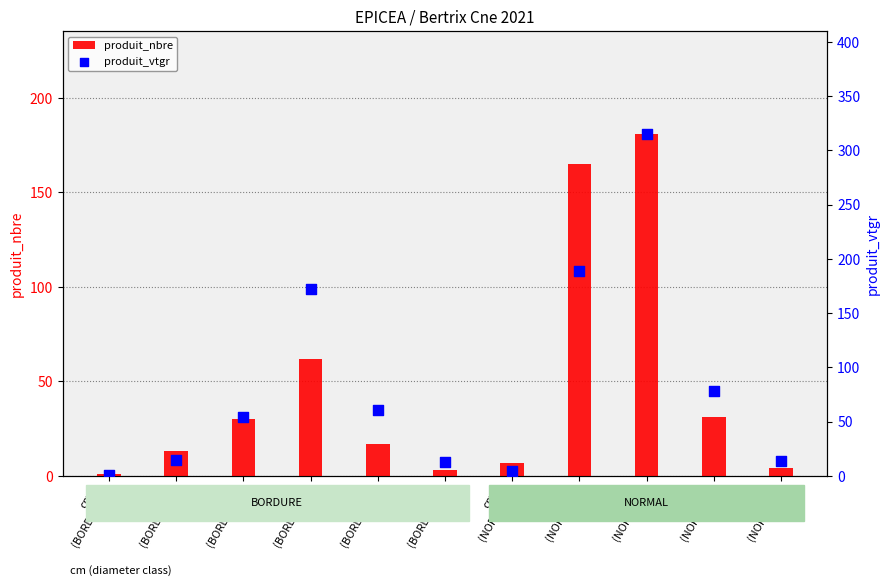

At how many categories does at least one series exceed 257?

1